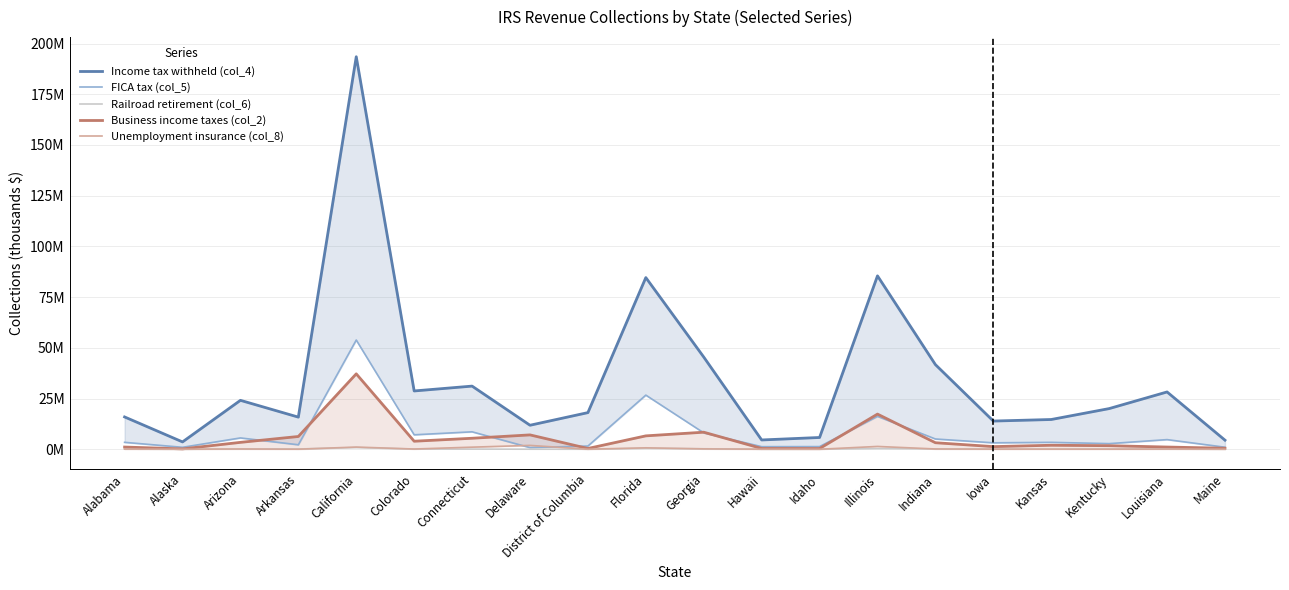

What is the greatest value displayed?

193489939